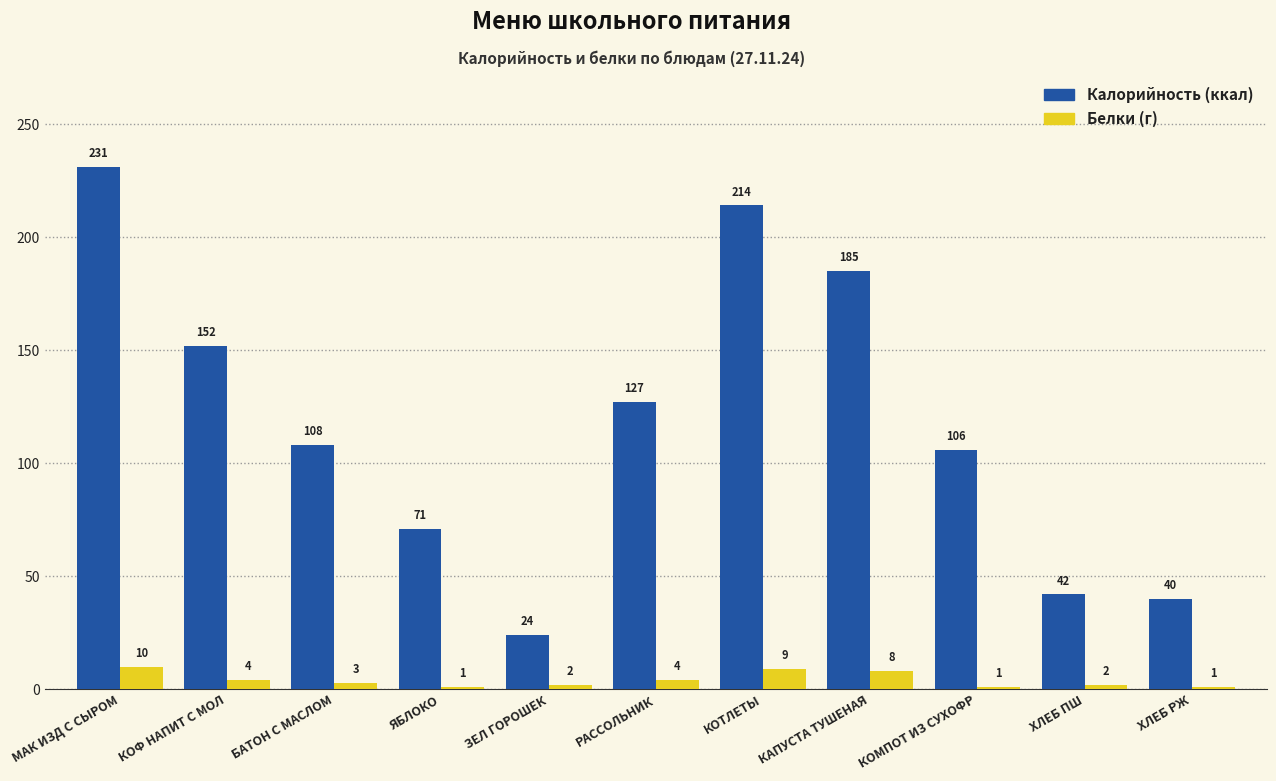

At which category is the sum across all series the highest?

МАК ИЗД С СЫРОМ